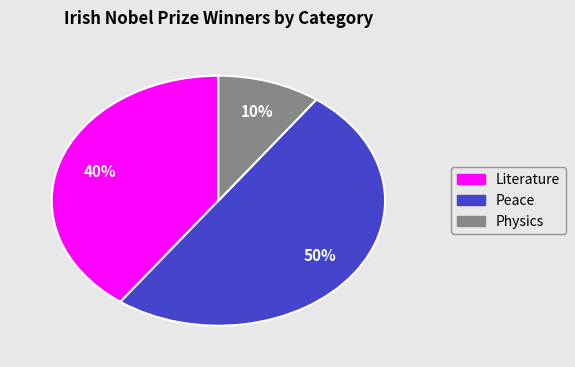

Count the number of slices in the pie.

3